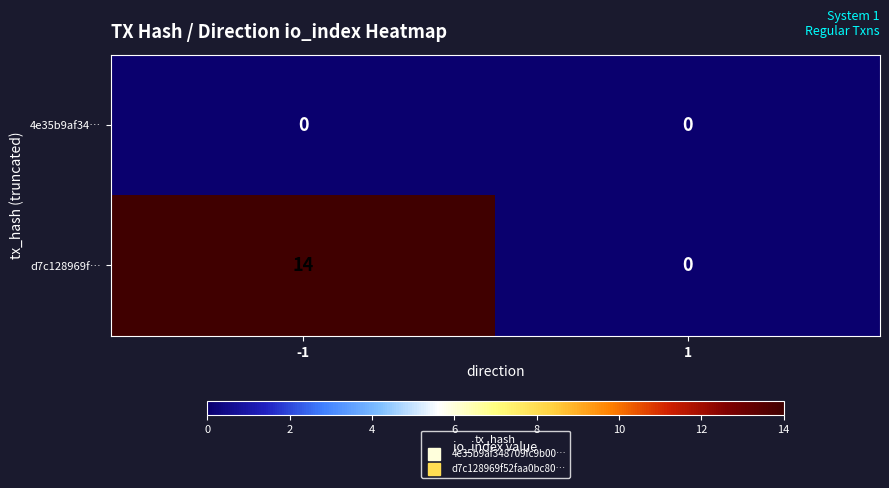

The value of d7c128969f… at 1 is -7. True or false?

False